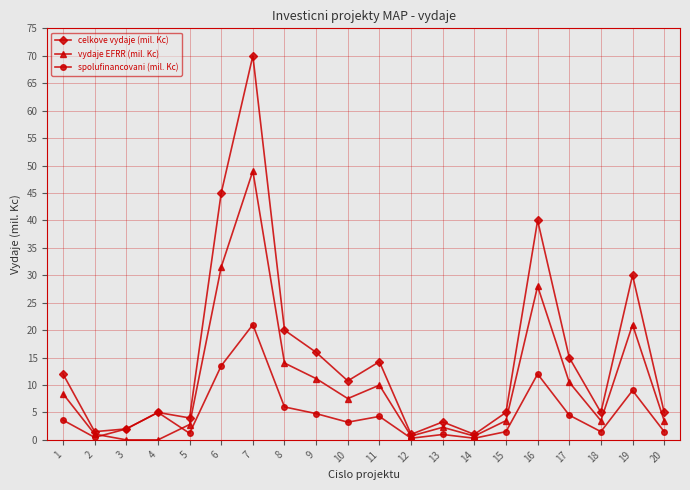

Rank the series by their maximum value, from lowest to highest.

spolufinancovani (mil. Kc), vydaje EFRR (mil. Kc), celkove vydaje (mil. Kc)